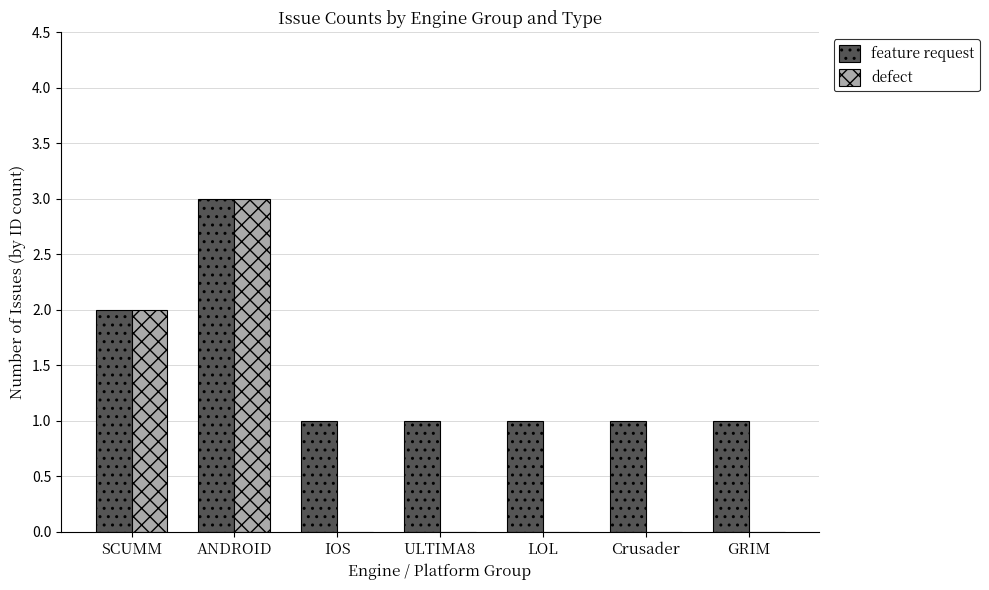

What is the average value of the feature request series?

1